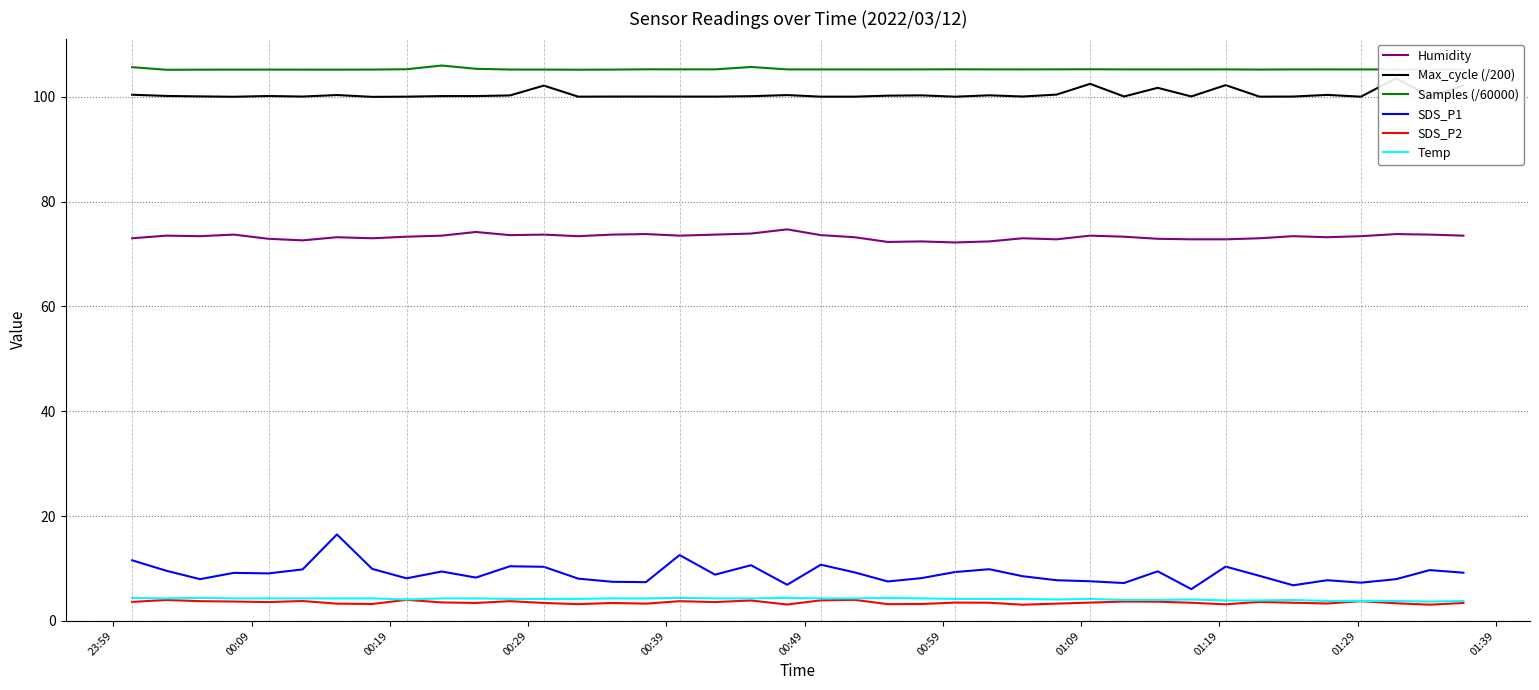

What is the minimum value for Samples (/60000)?

105.1